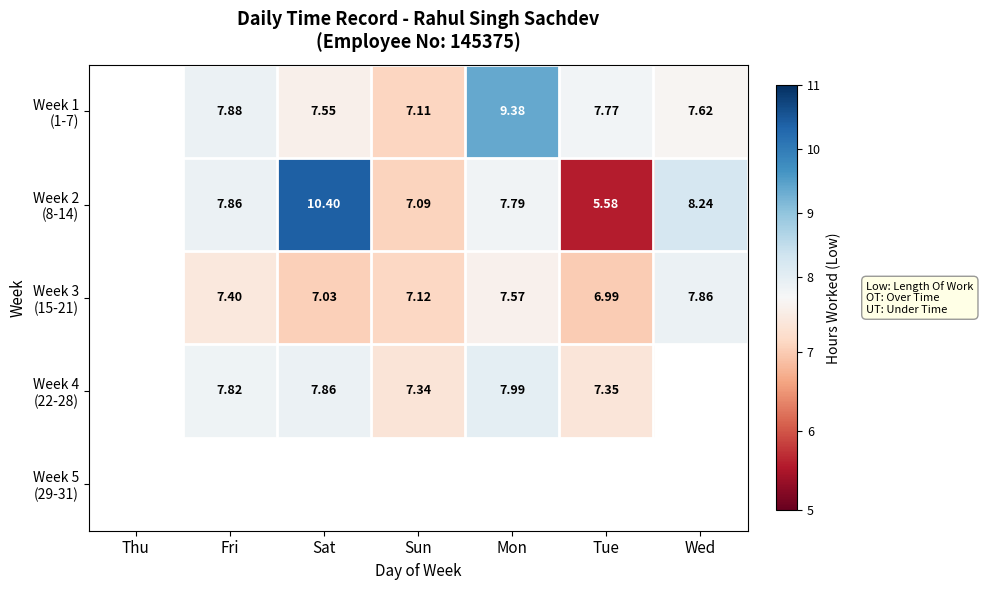

How many data points in Week 2 (8-14) are less than 7?

1